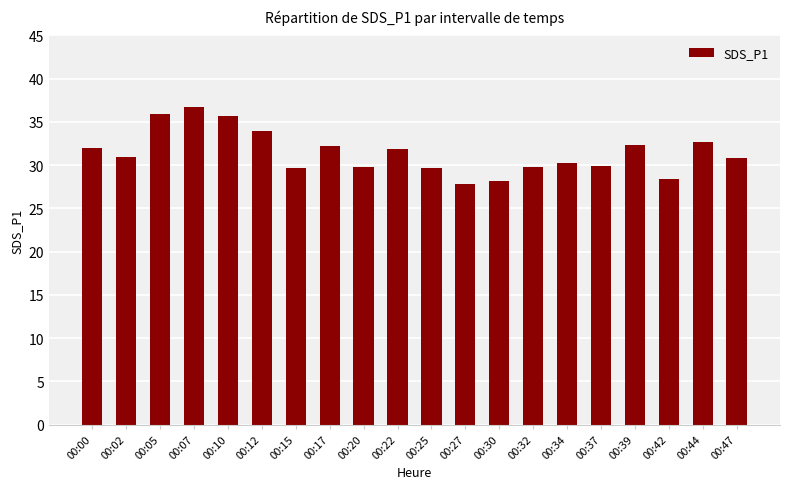

What is the average value?

31.4